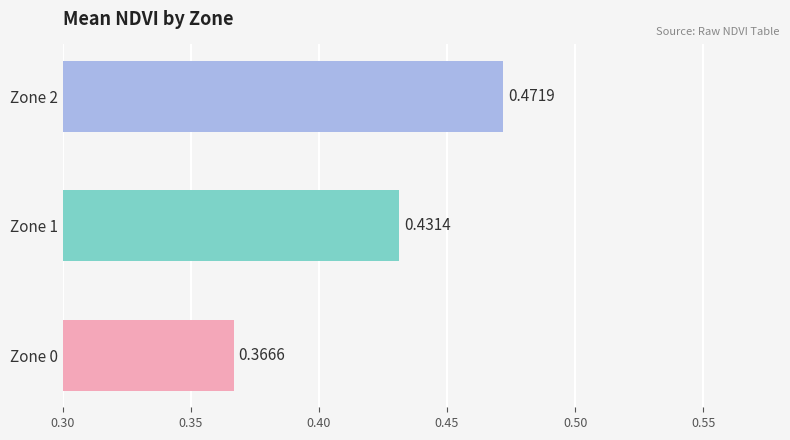

Rank the categories by value from highest to lowest.

Zone 2, Zone 1, Zone 0